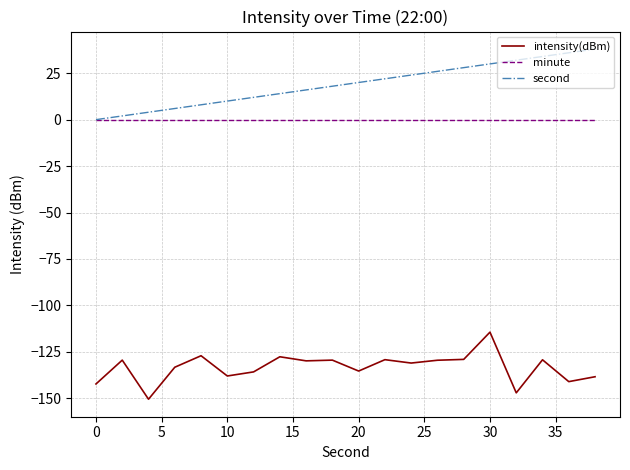

Which series has the largest total across all categories?

second